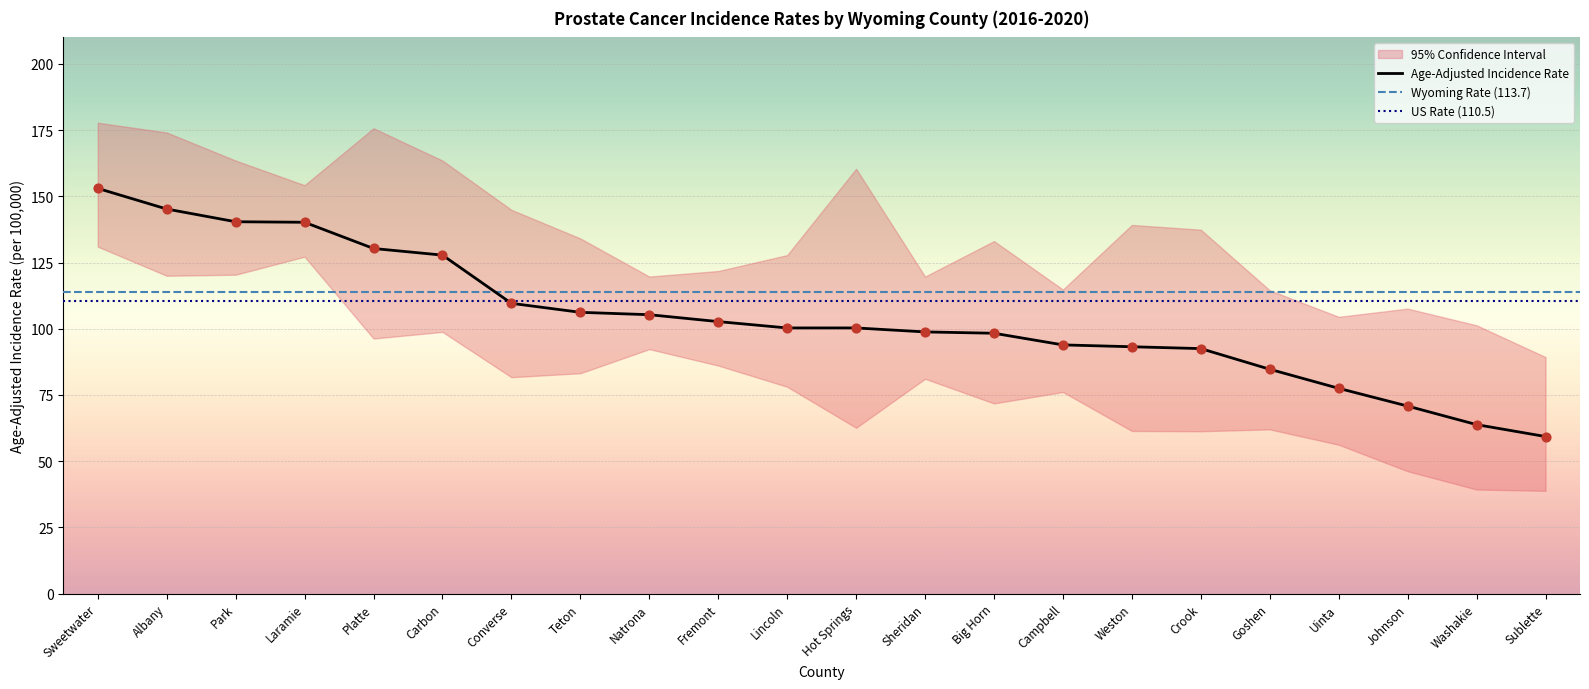

Is the value of Lower 95% CI at Park greater than the value of Age-Adjusted Rate at Uinta?

Yes